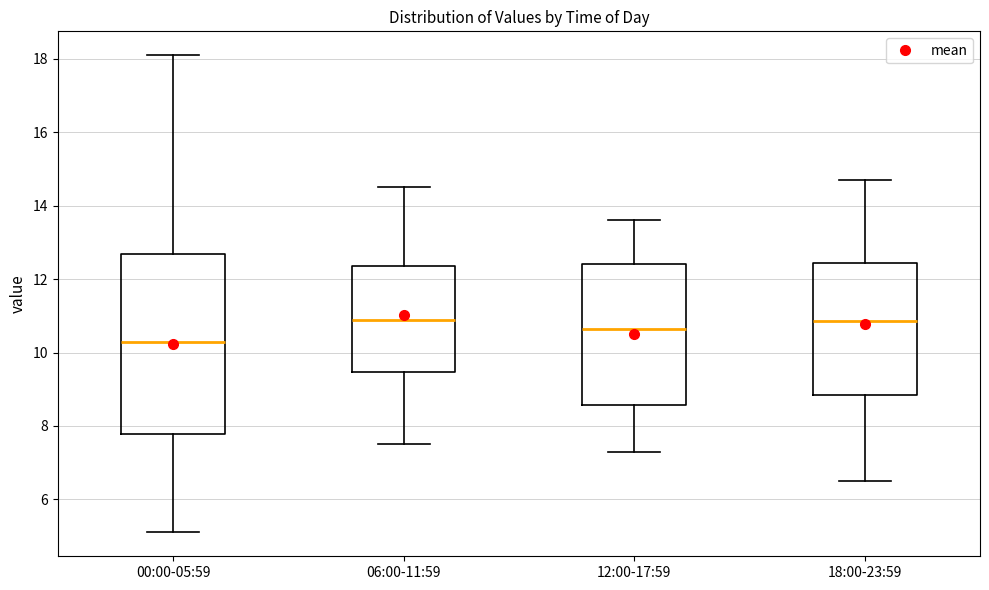

Where does the median line of the box for 12:00-17:59 sit on the y-axis? The values are not printed on the chart, so give them approximately, as read against the axis.

10.6